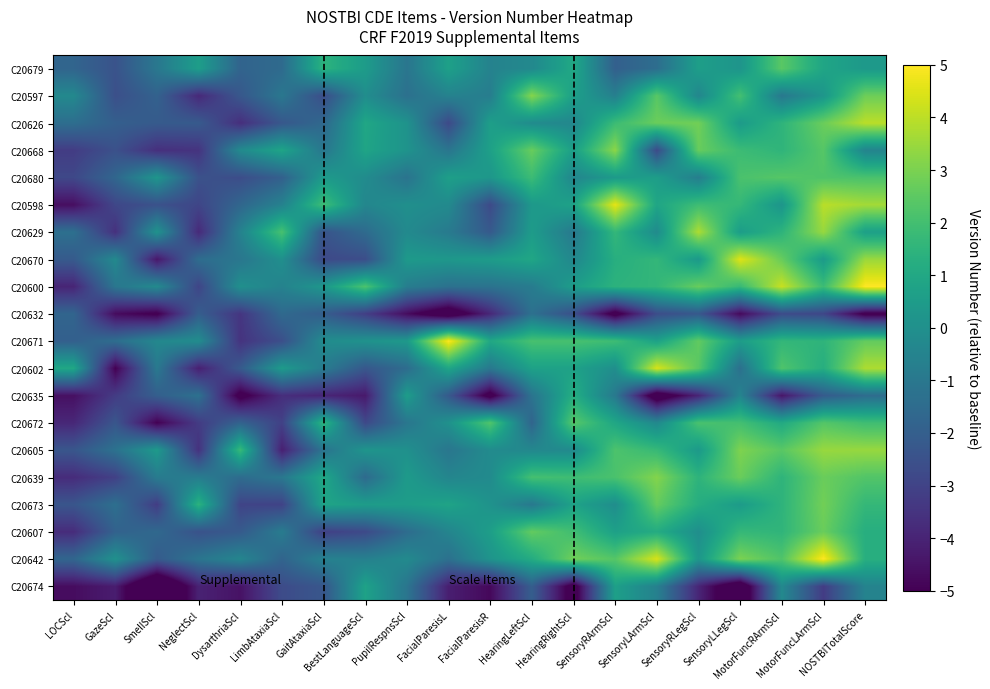

List the series in order of their peak value, lowest first.

C20632, C20674, C20635, C20680, C20672, C20679, C20607, C20673, C20639, C20597, C20668, C20605, C20629, C20626, C20602, C20670, C20598, C20600, C20671, C20642